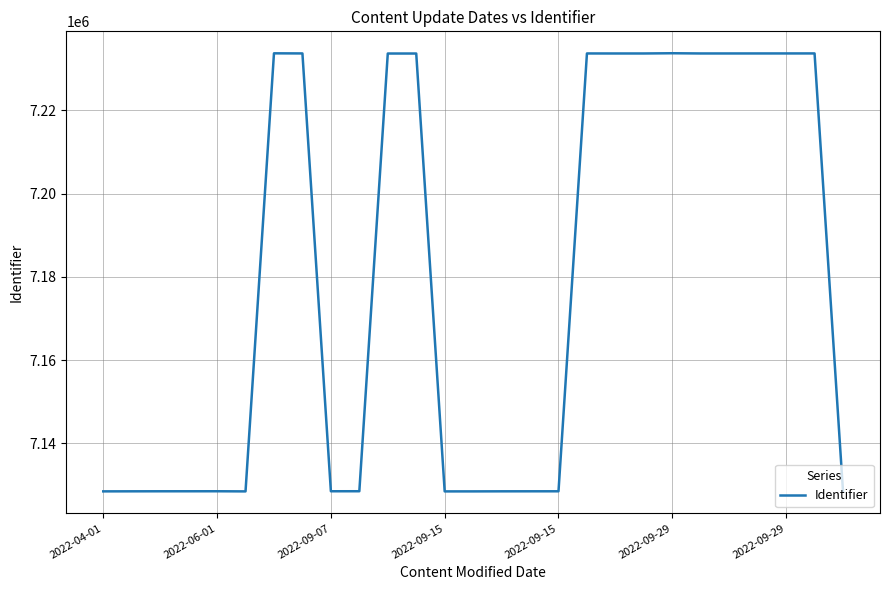

What is the greatest value displayed?

7233749